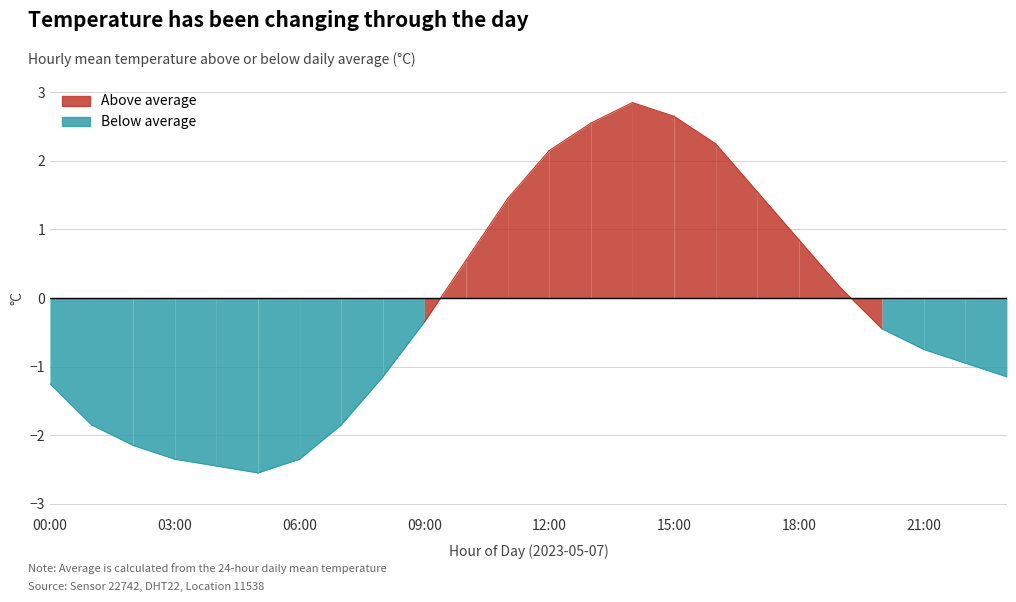

Does the chart have visible grid lines?

Yes